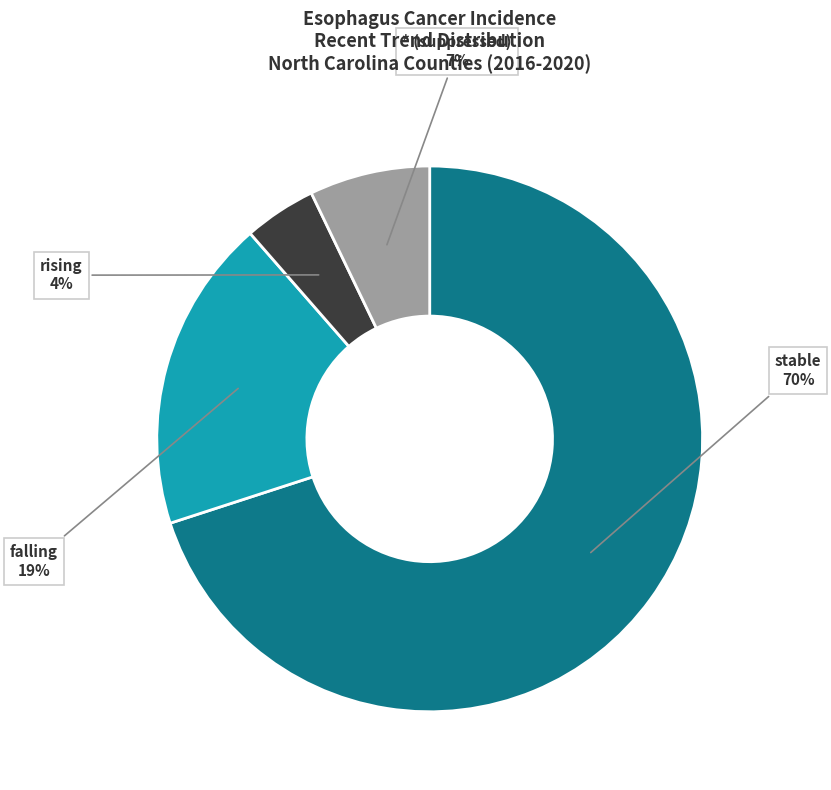

Count the number of slices in the pie.

4